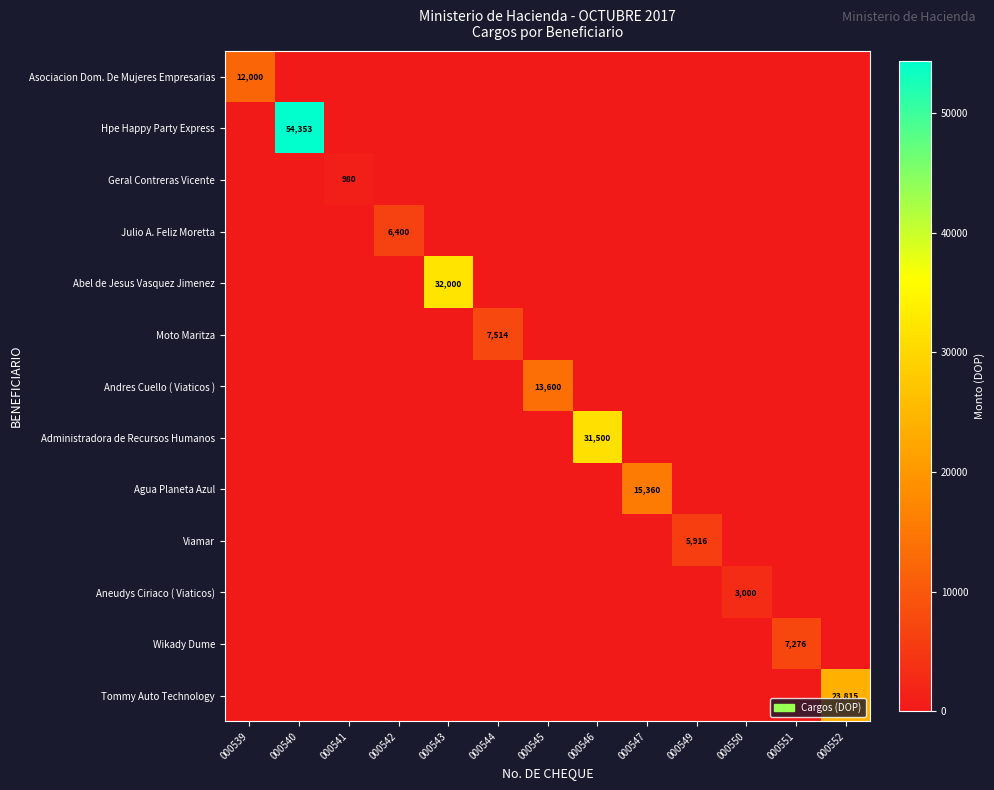

At how many categories does at least one series exceed 37157?

1